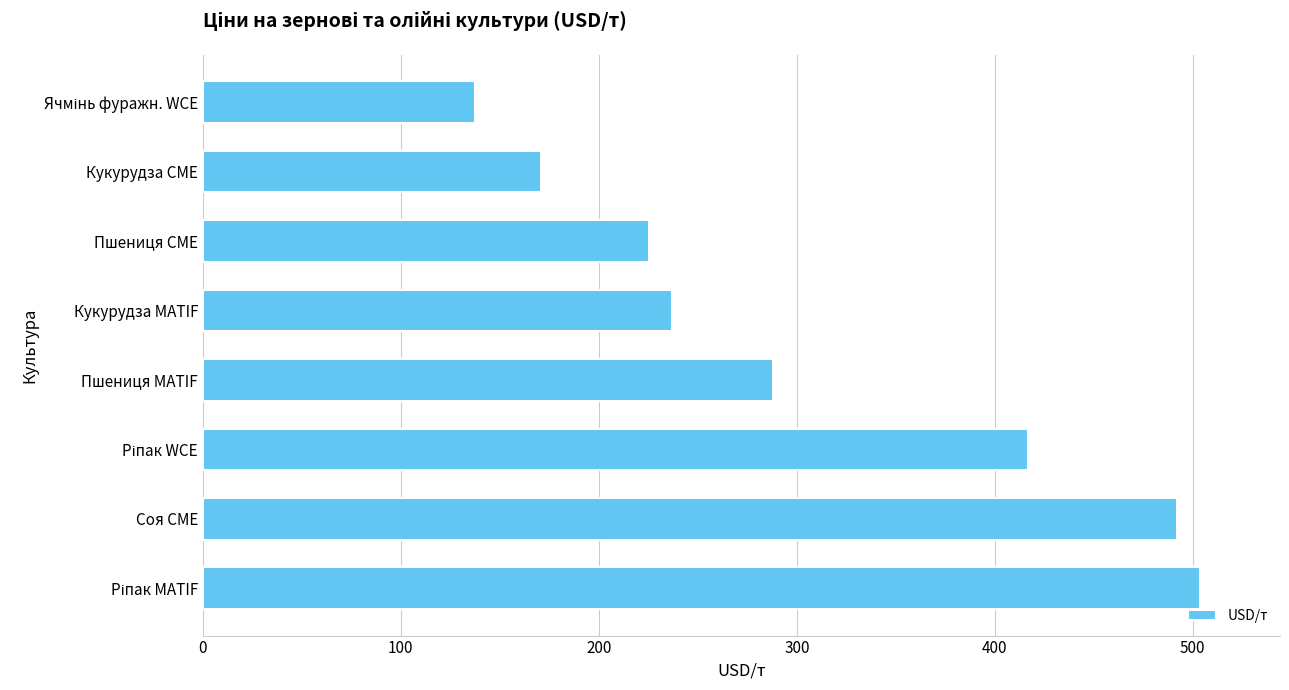

What is the difference between the maximum and minimum values?

366.6